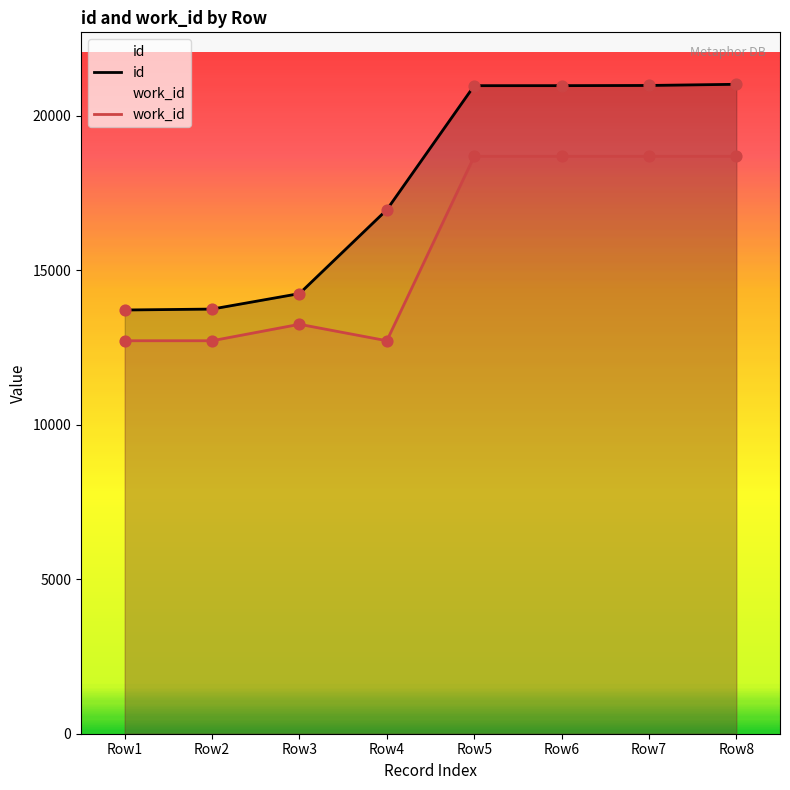

Which series contains the lowest Y value?

work_id